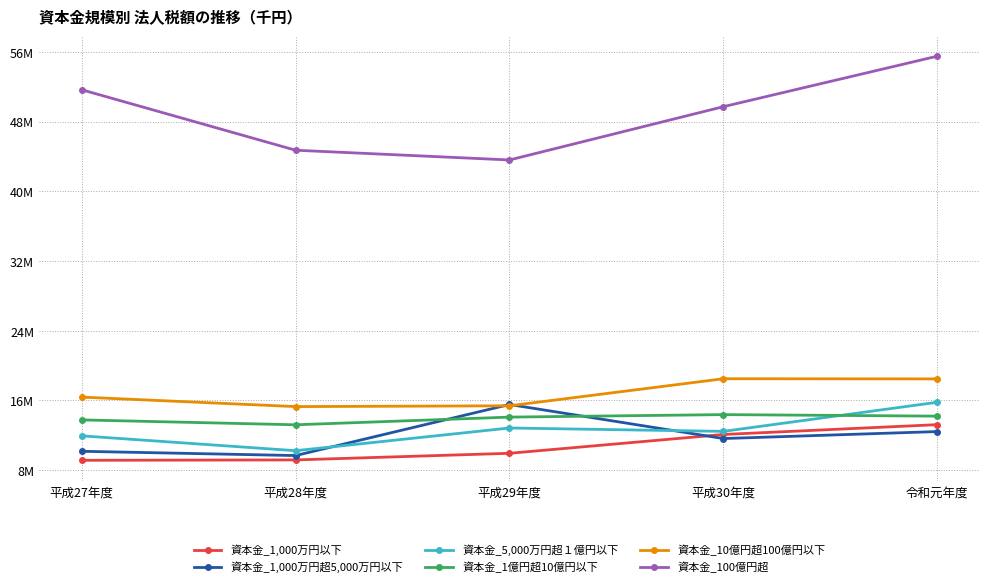

Which series has the largest total across all categories?

資本金_100億円超